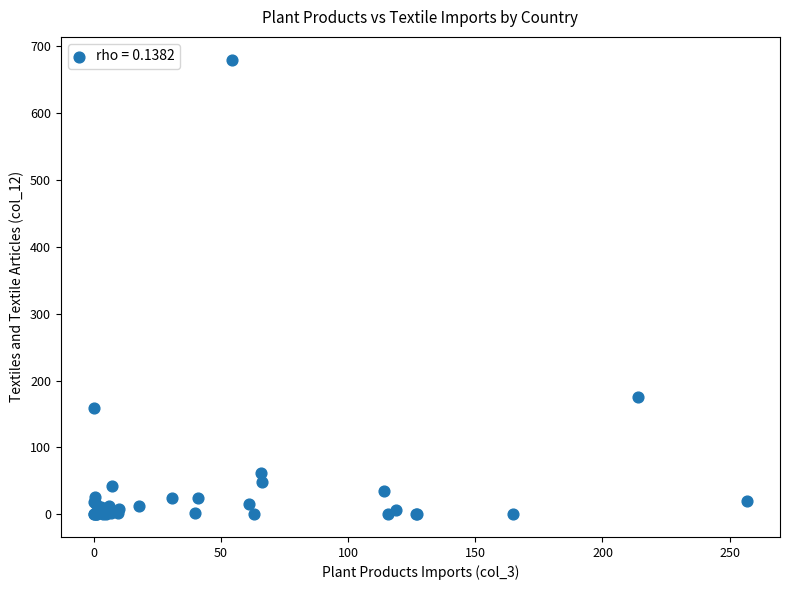

What Y value in the scatter plot is closest to 340?

175.9